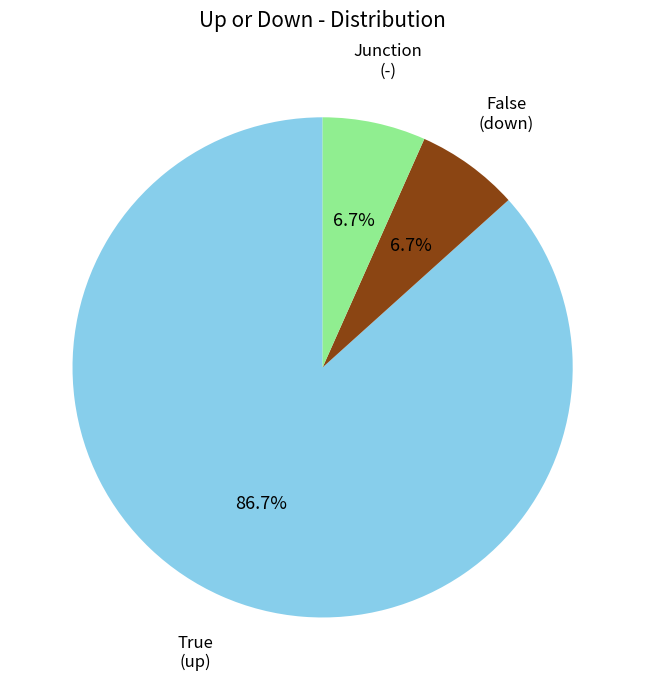

Count the number of slices in the pie.

3